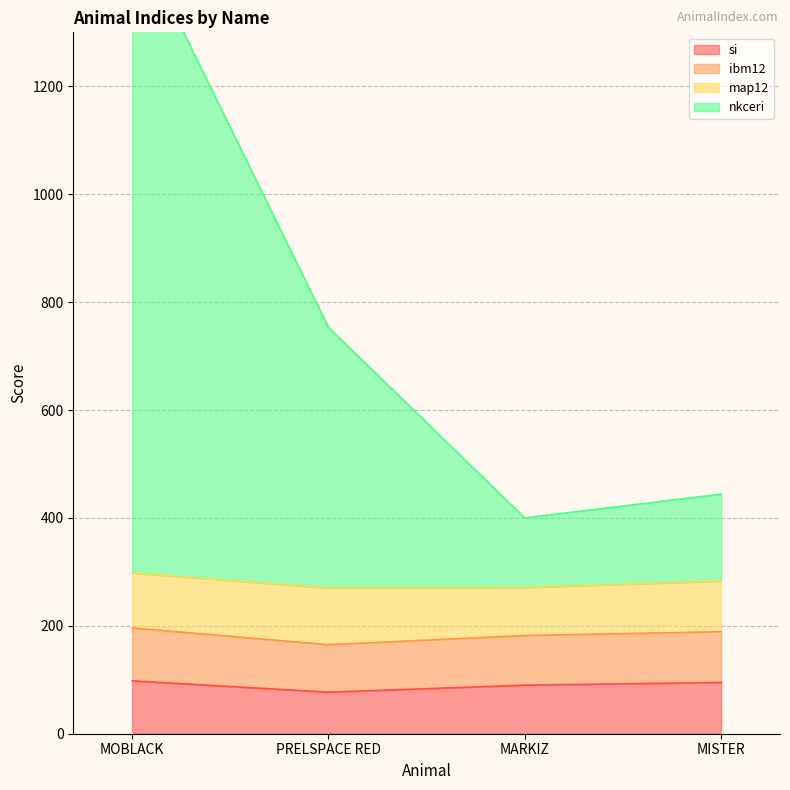

What is the sum of the si values at MOBLACK and MISTER?

193